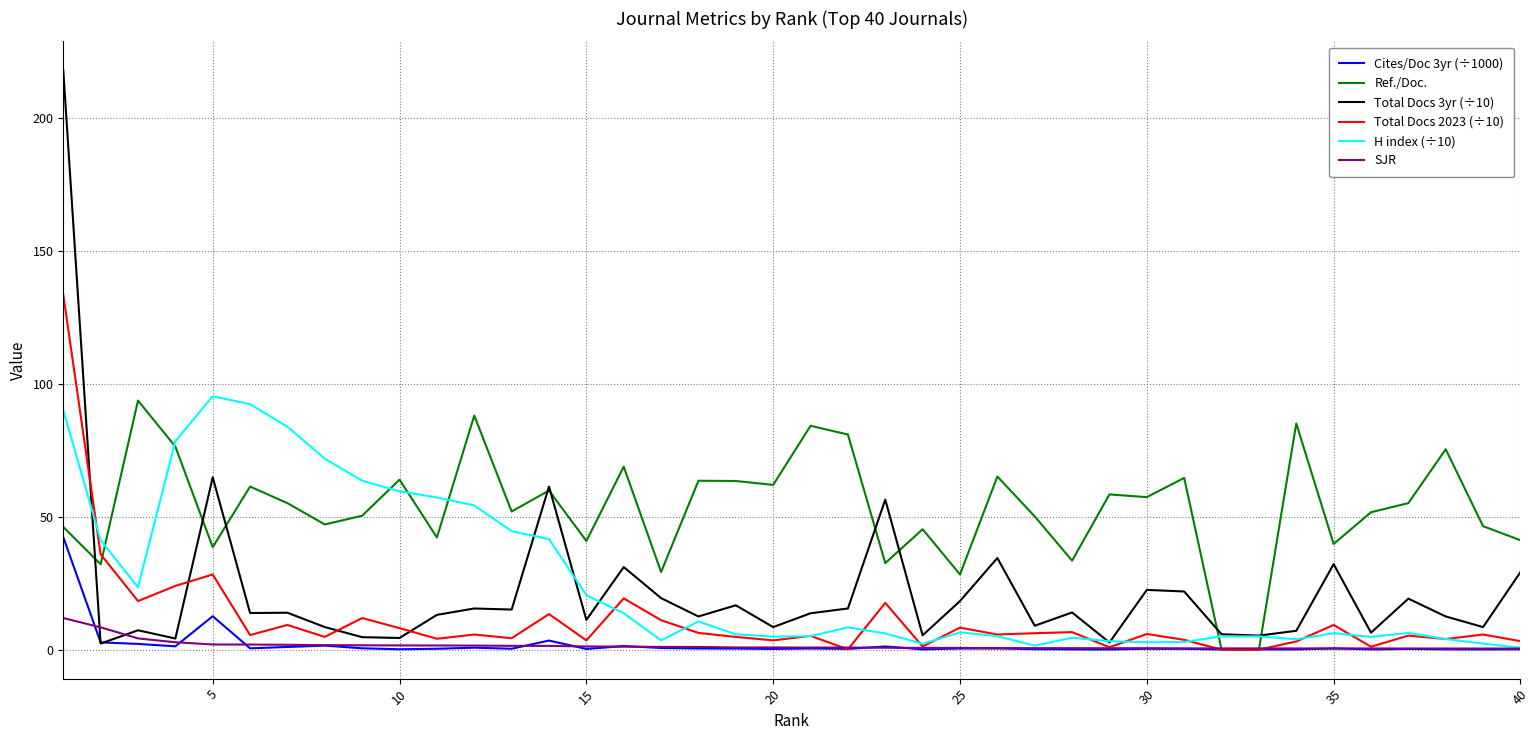

Which series has the largest range (max minus min)?

Total Docs 3yr (÷10)